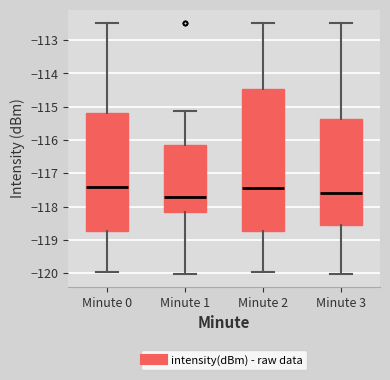

Reading left to right, read every box against the y-axis: the position of its median line, the range the box covers, and the ends of its whiskers. The values are not printed on the chart, so give them approximately, as read against the axis.

Minute 0: median -117.4, box -118.7 to -115.2, whiskers -120.0 to -112.5
Minute 1: median -117.7, box -118.2 to -116.2, whiskers -120.0 to -115.1
Minute 2: median -117.5, box -118.7 to -114.5, whiskers -120.0 to -112.5
Minute 3: median -117.6, box -118.5 to -115.4, whiskers -120.0 to -112.5